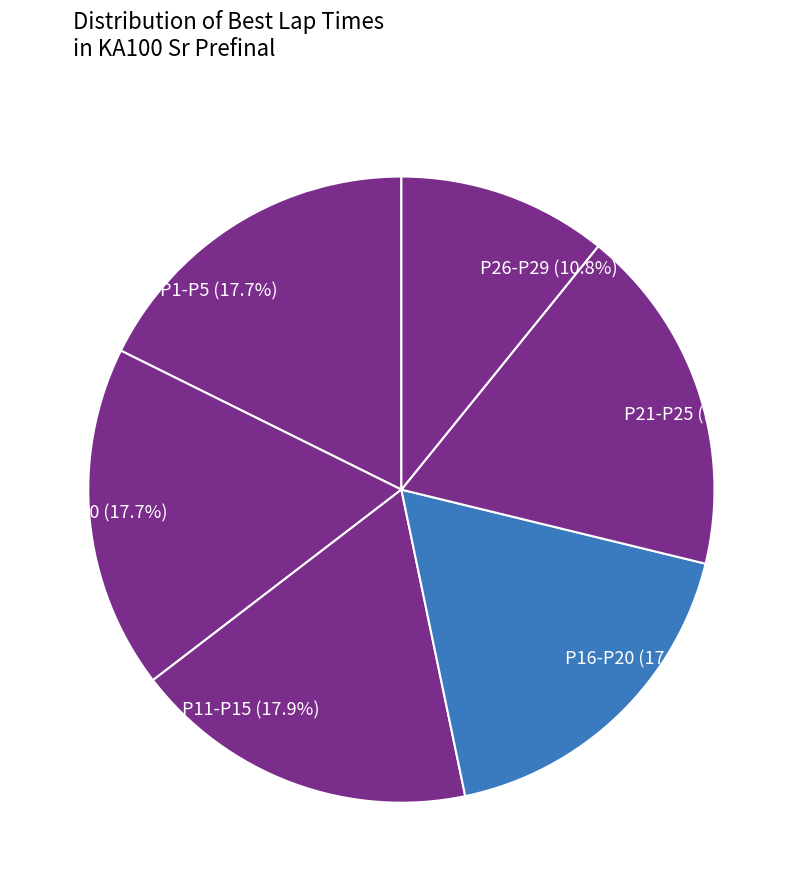

Approximately how many times larger is the value at P21-P25 compared to P1-P5?

1.0